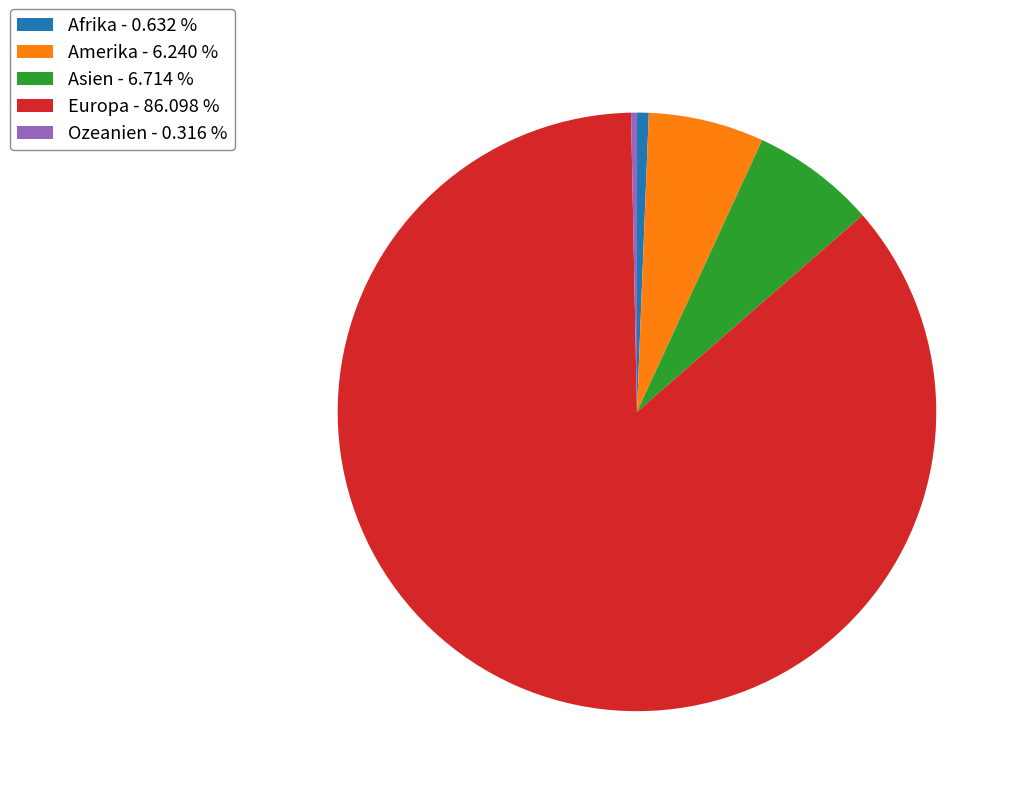

What is the ratio of the value at Ozeanien to the value at Amerika?

0.1